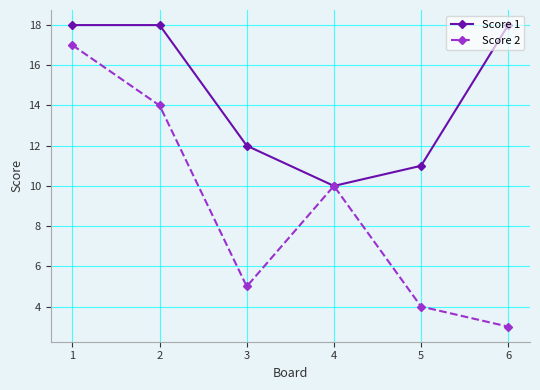

What is the sum of the Score 1 values at 1 and 4?

28